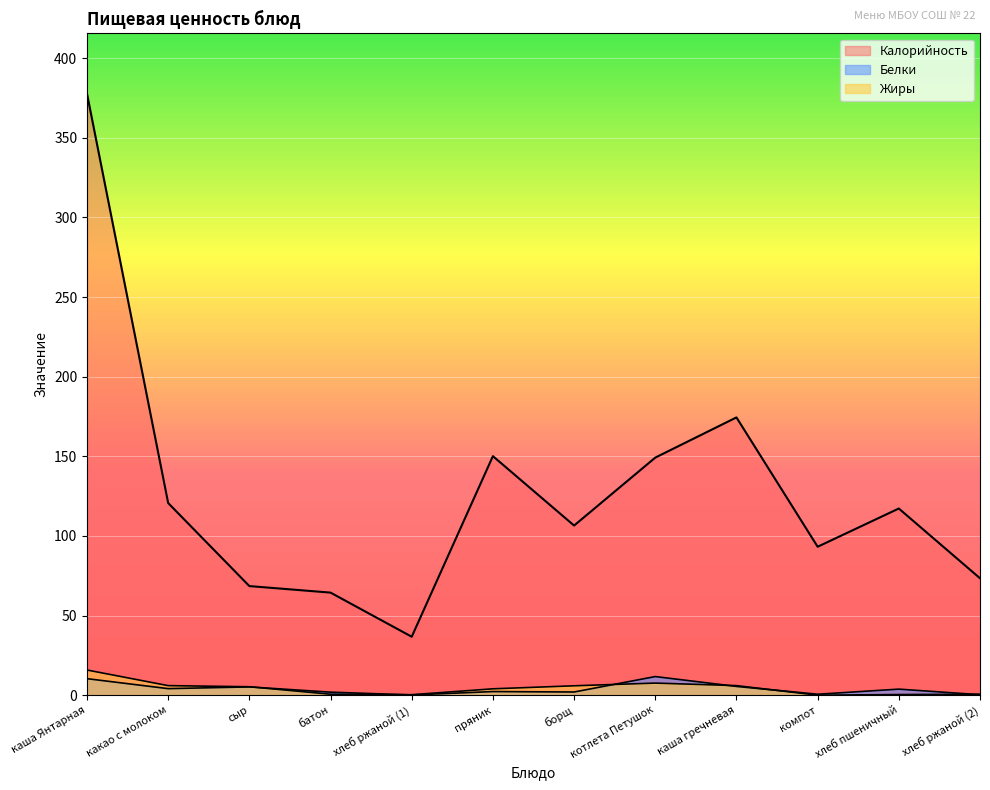

Is it true that Калорийность equals 33.6 at котлета Петушок?

False